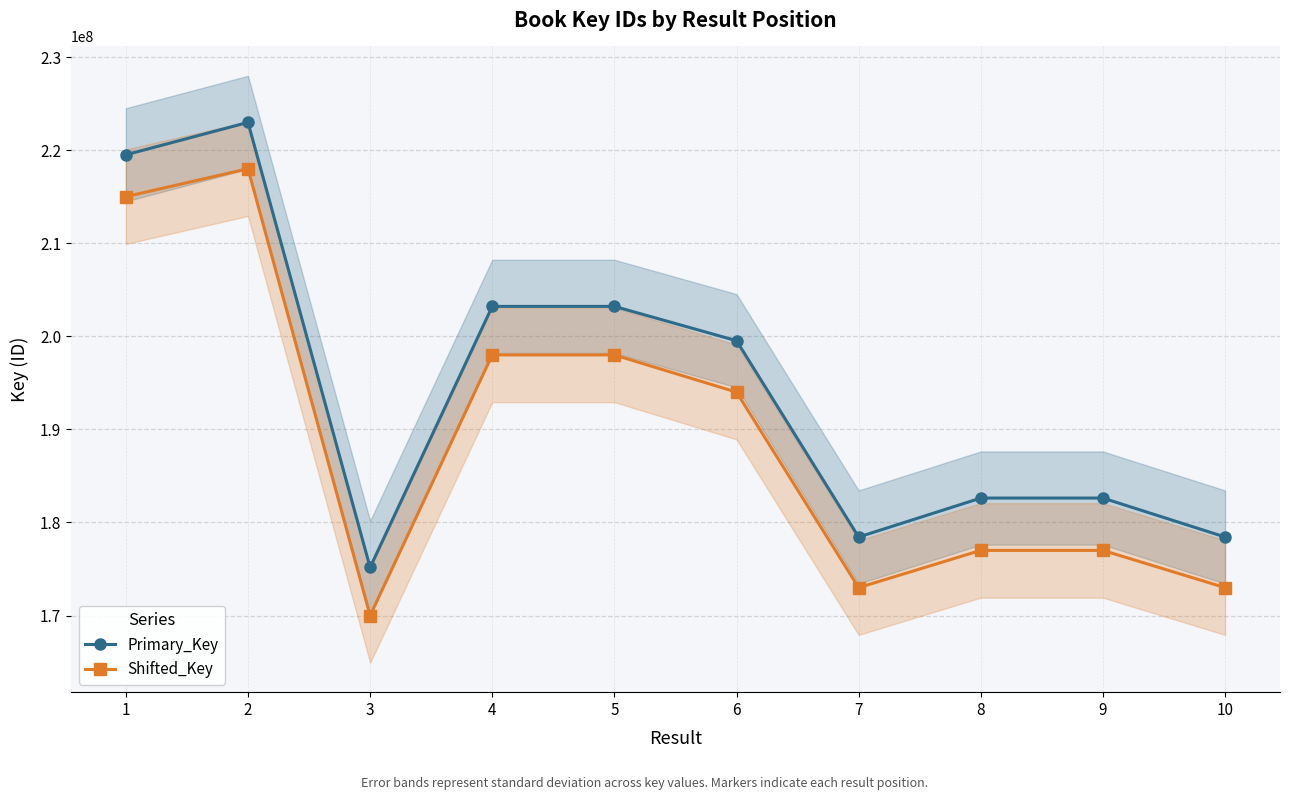

Which category has the highest value in the Primary_Key series?

2